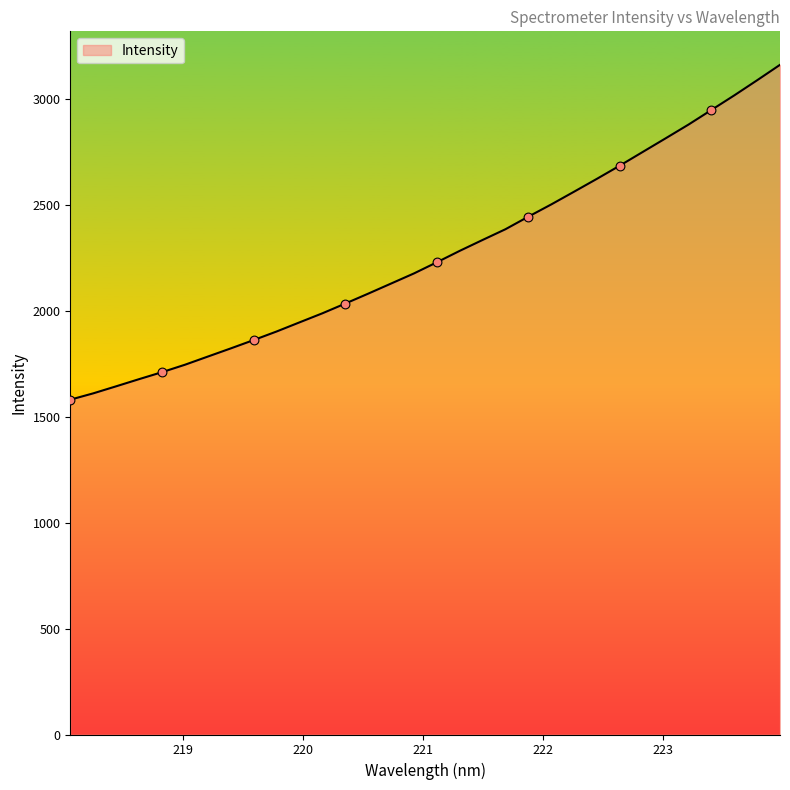

What is the greatest value displayed?

3161.5